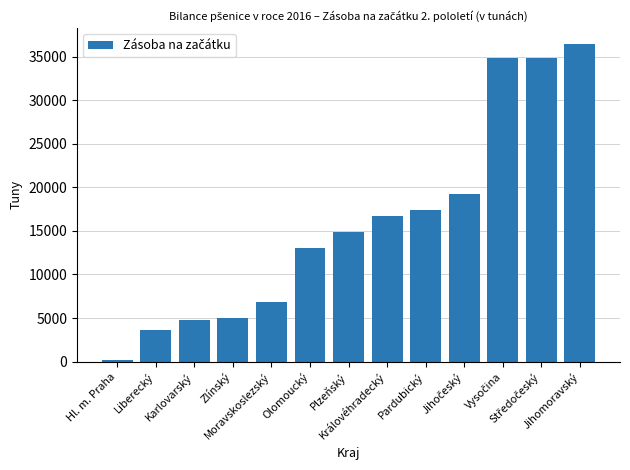

How many distinct data groups are displayed?

1